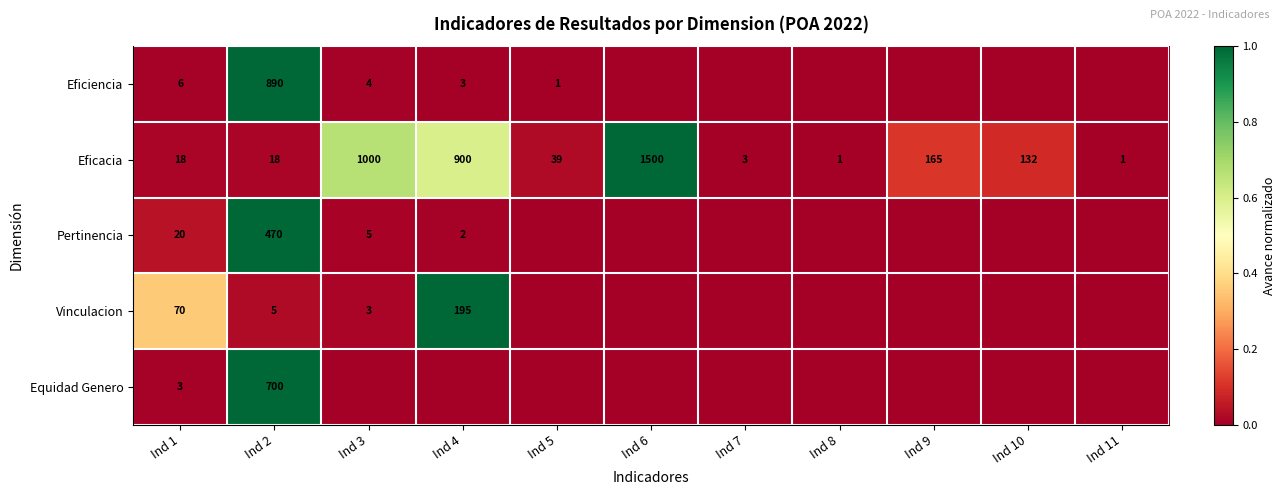

What is the sum of all Eficacia values?

3777